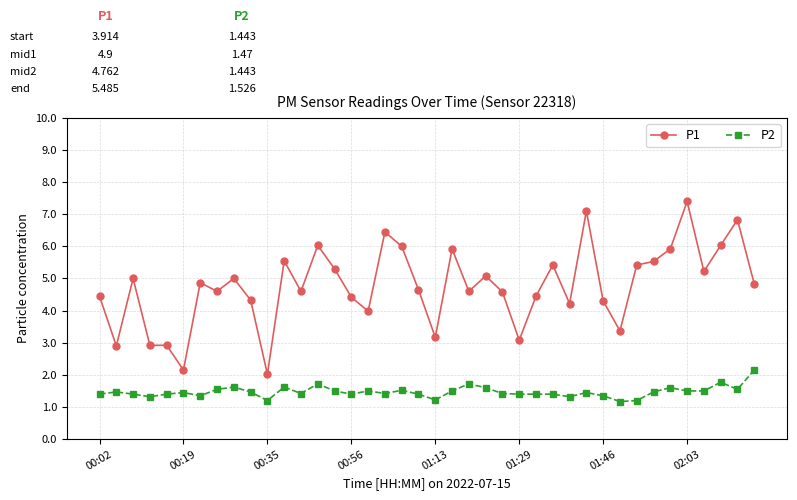

What are all the series names shown in the legend?

P1, P2